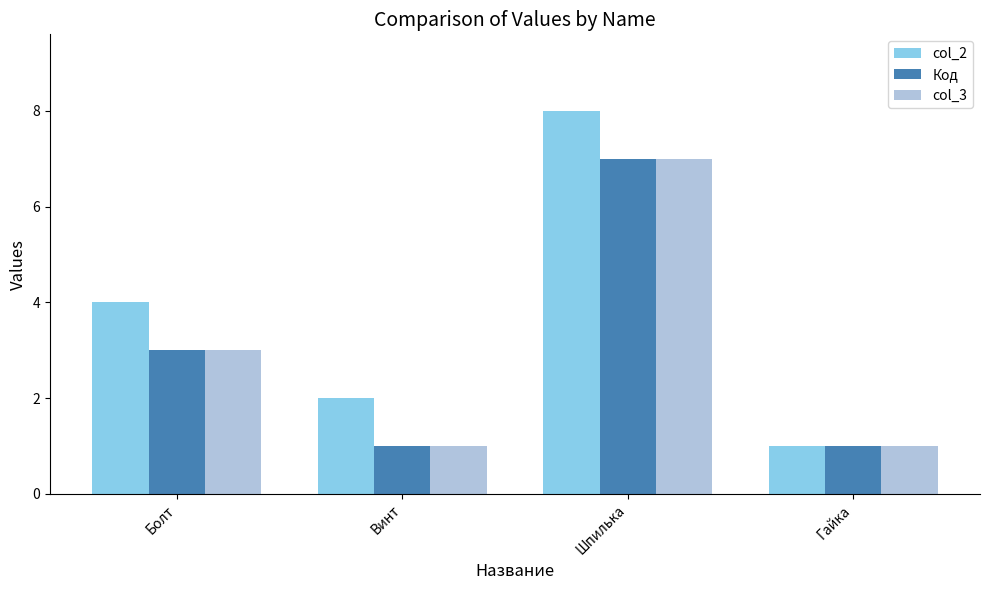

True or false: Код has a value of 4 at Шпилька.

False